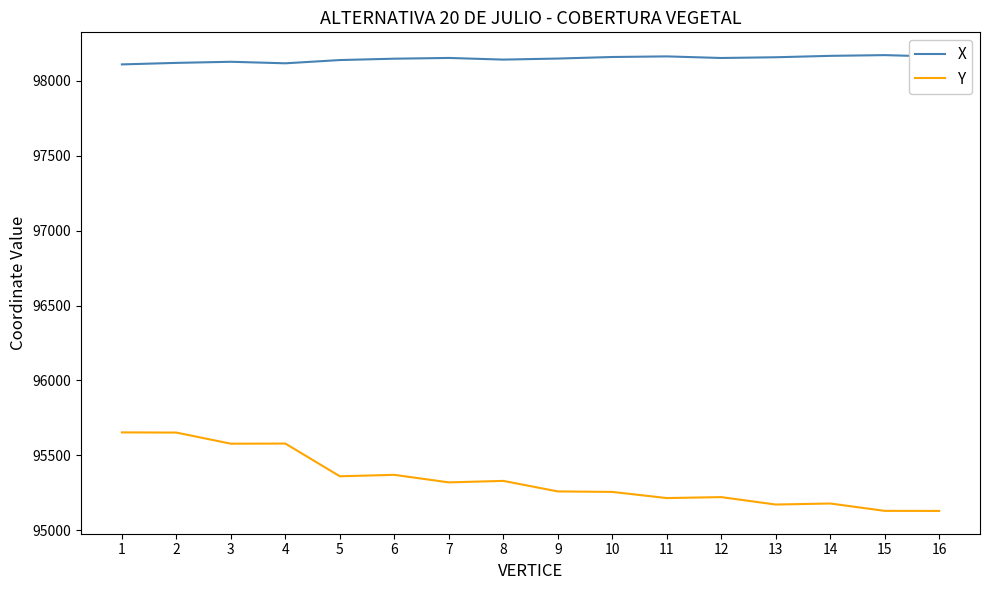

Rank the series at 9 from highest to lowest value.

X, Y